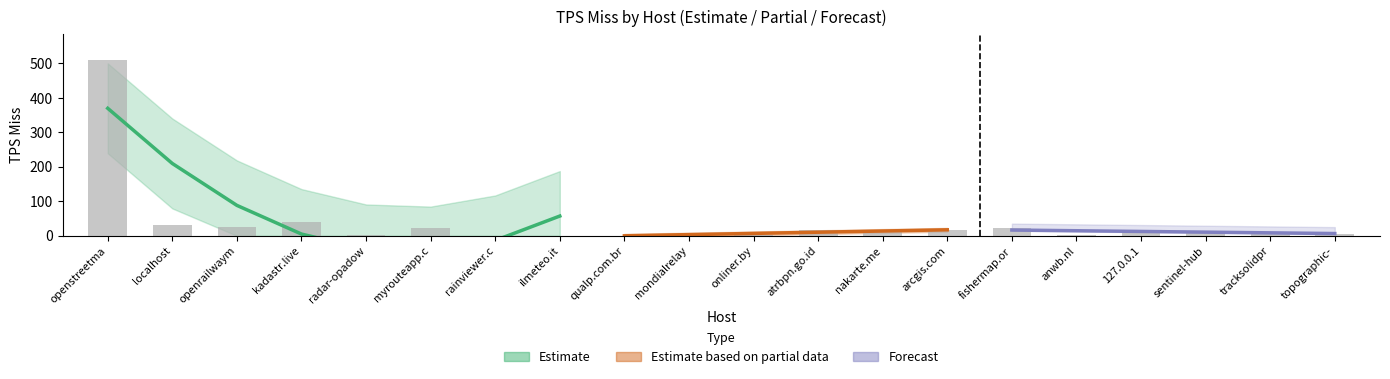

At which label is the value closest to 254?

kadastr.live